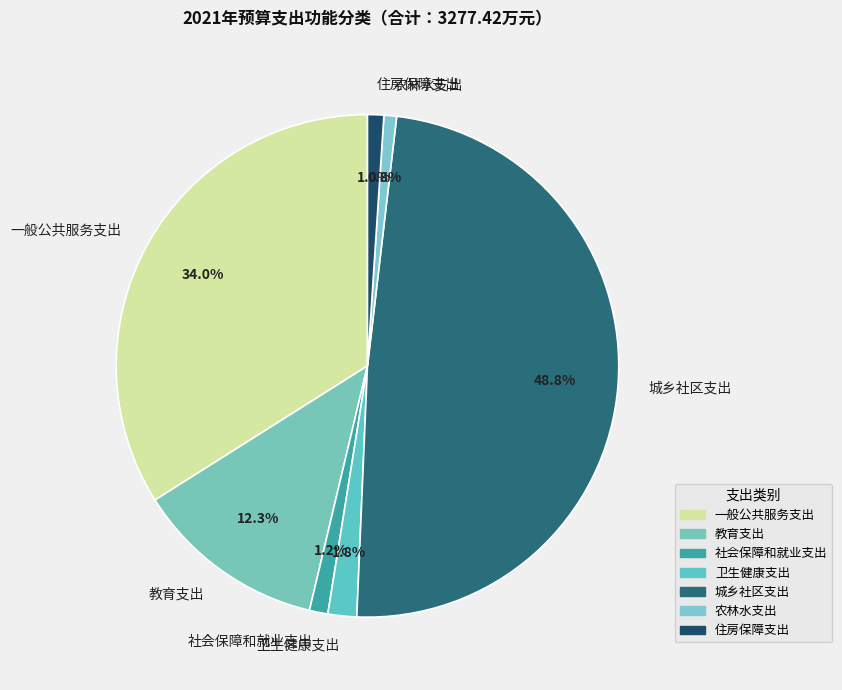

What percentage is NOT represented by 教育支出?

87.7%